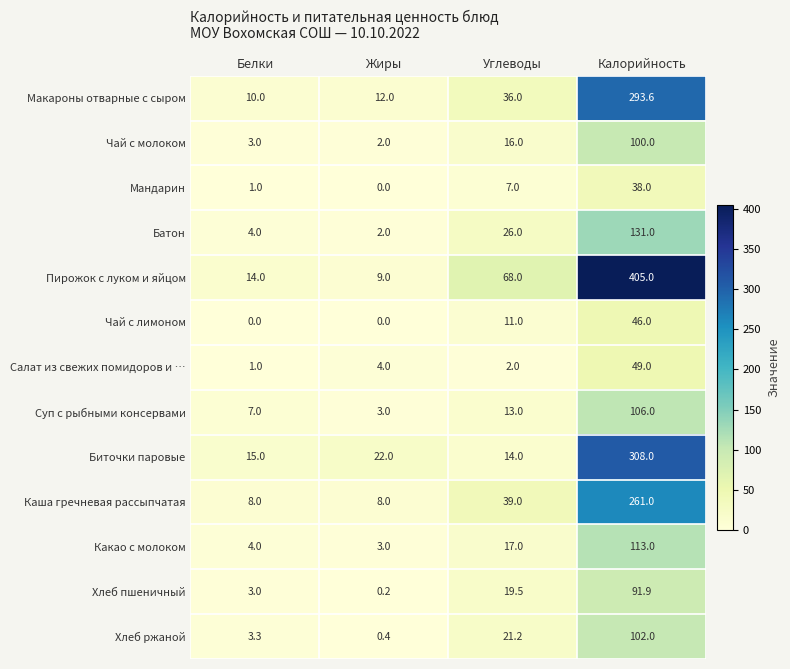

What is the average value of the Макароны отварные с сыром series?

87.9